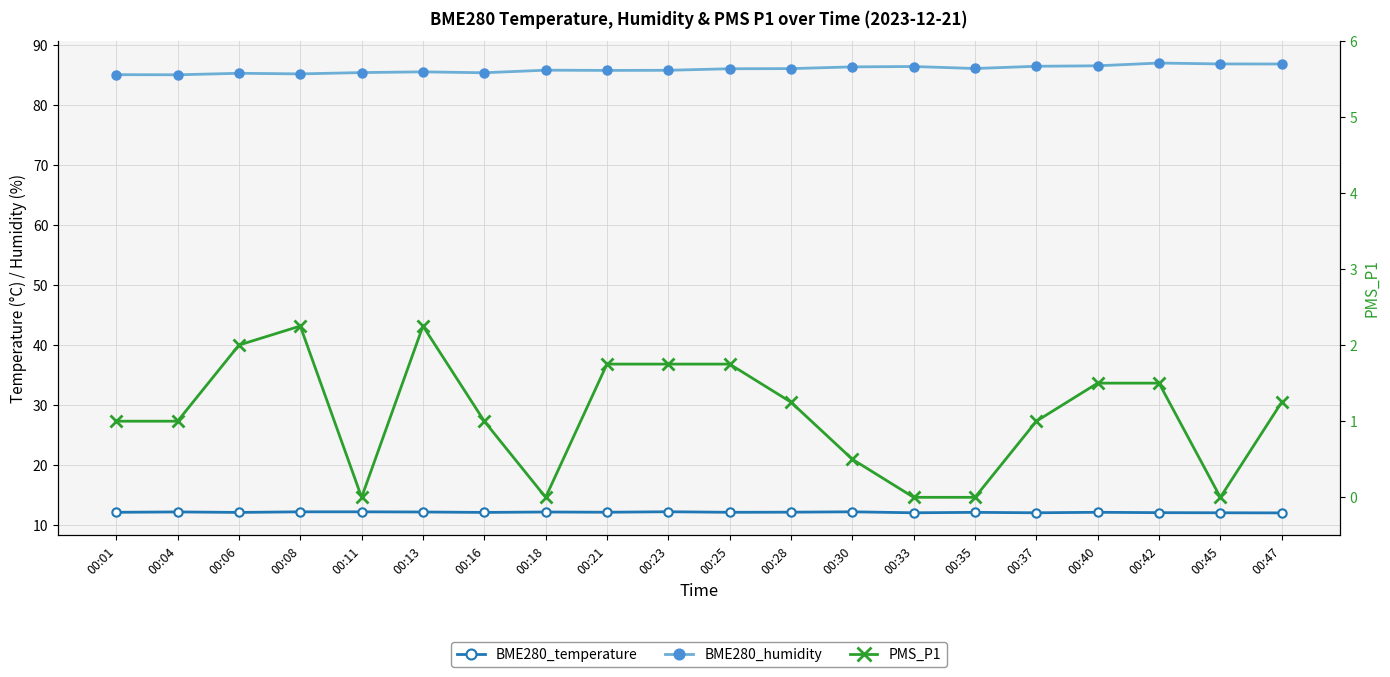

What is the difference between the maximum and second lowest values in the BME280_humidity series?

1.9